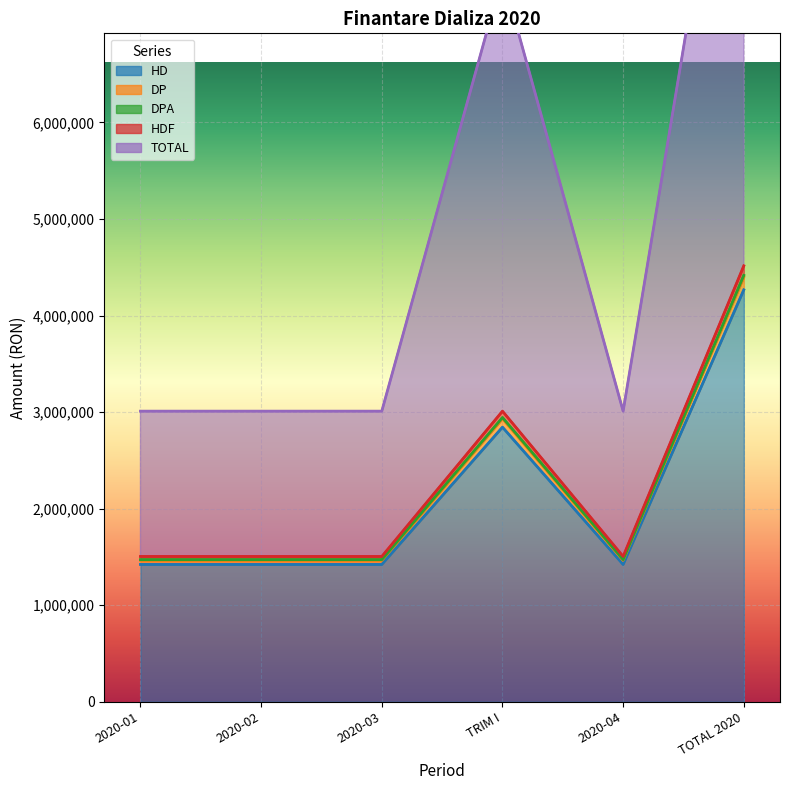

The value of HD at 2020-01 is 1465882.9. True or false?

True